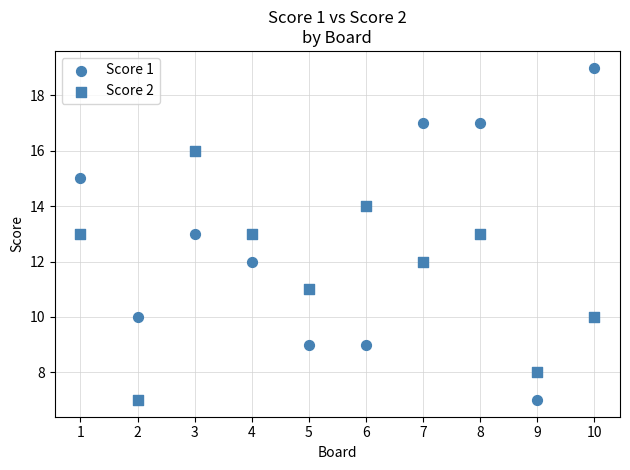

How many data points are displayed?

20